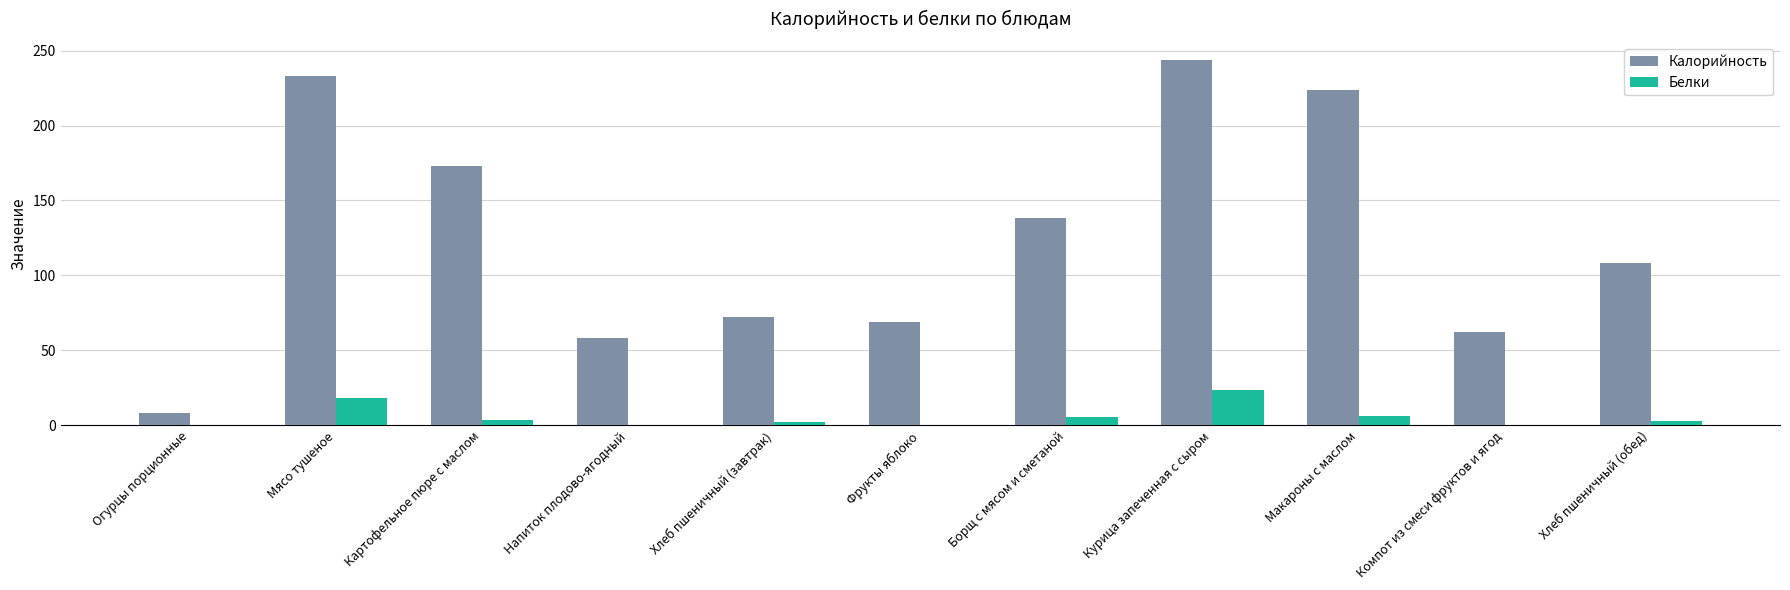

The Калорийность series shows 223.7 at Макароны с маслом. True or false?

True